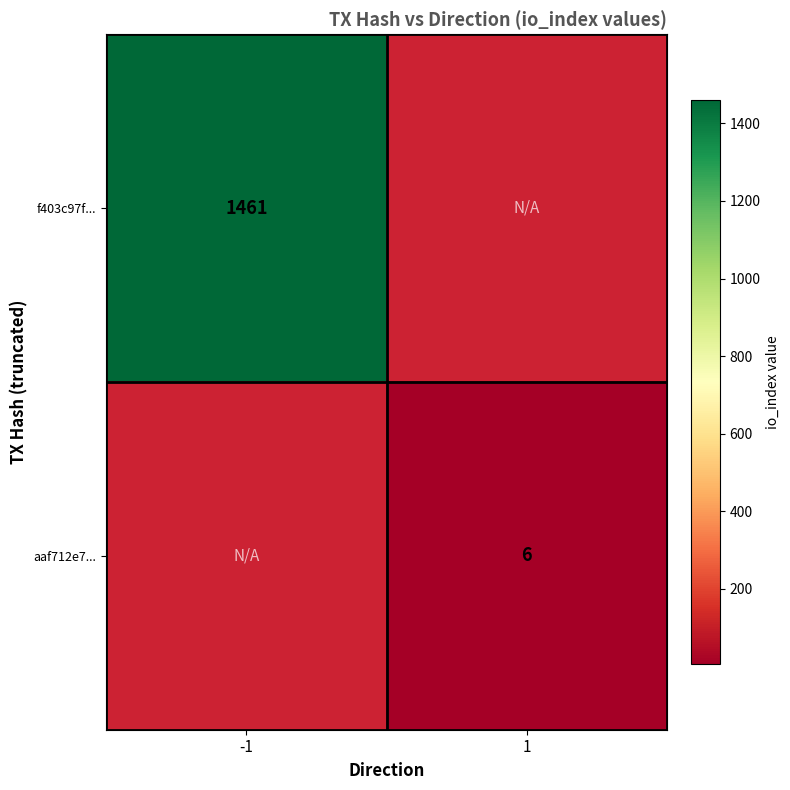

True or false: f403c97f... has a value of 2128 at -1.

False